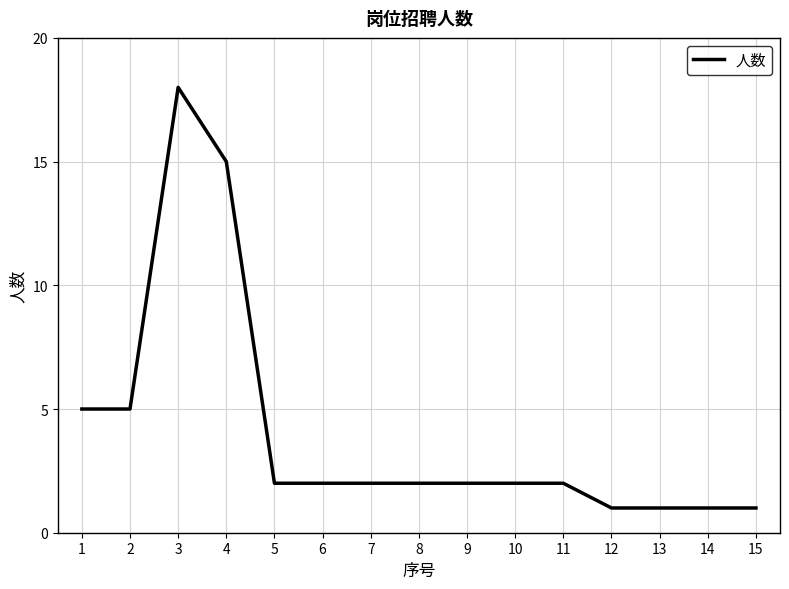

Approximately how many times larger is the value at 7 compared to 14?

2.0